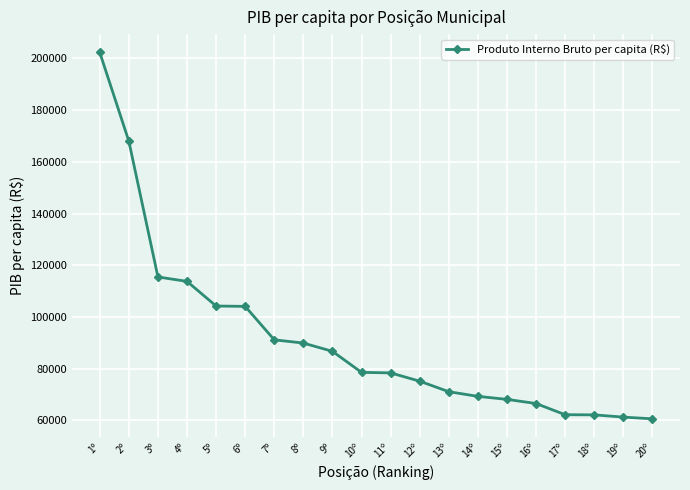

How many data points are less than 78575?

10